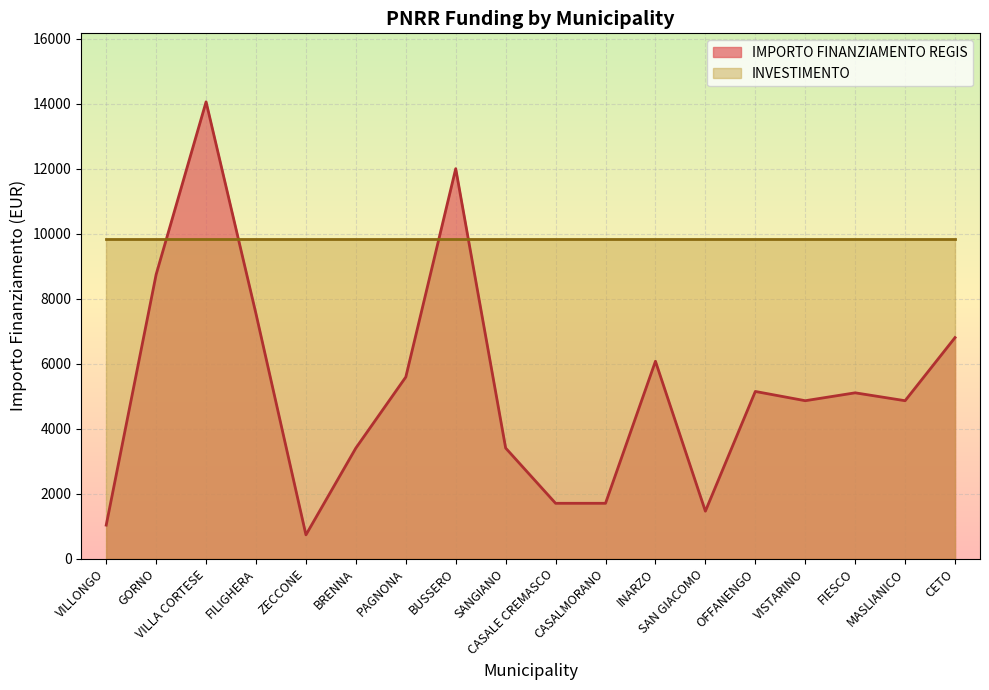

The value at PAGNONA is 2544. True or false?

False